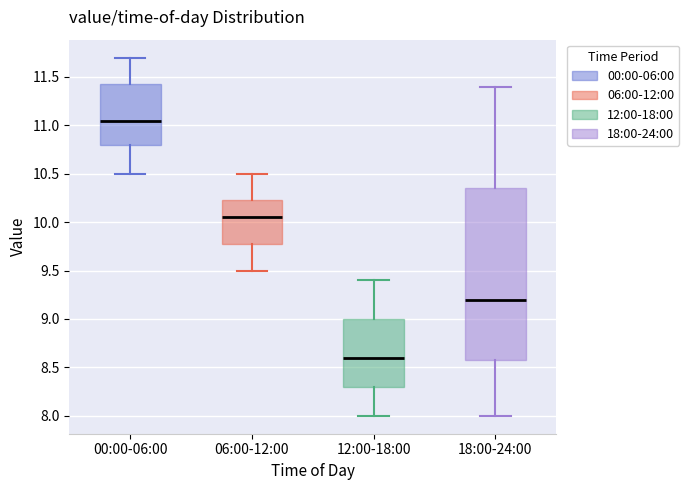

Which box has the highest median line?

00:00-06:00